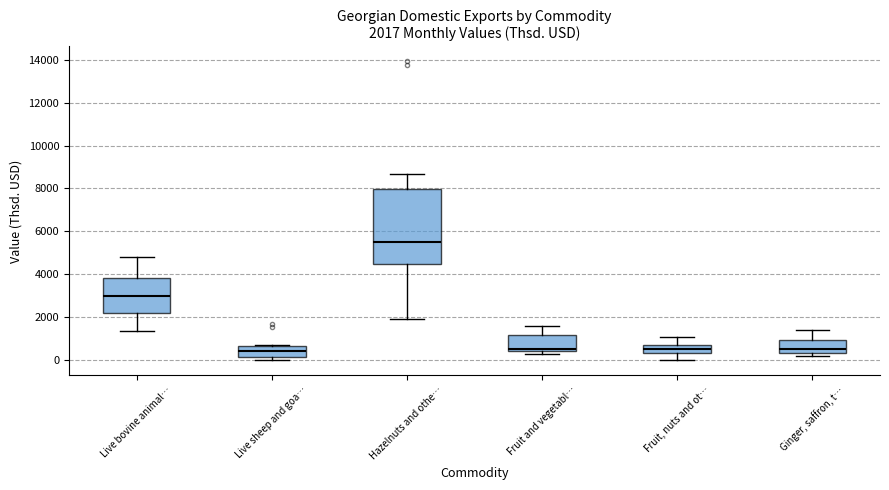

Which box's median line is the highest?

Hazelnuts and othe…